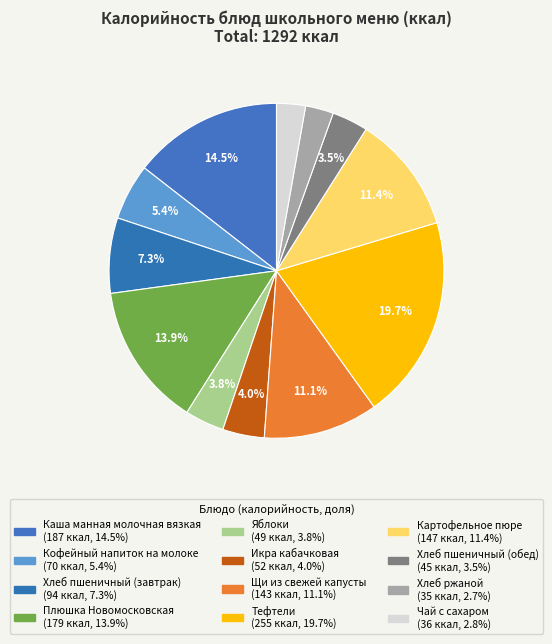

Rank the categories by value from lowest to highest.

Хлеб ржаной, Чай с сахаром, Хлеб пшеничный (обед), Яблоки, Икра кабачковая, Кофейный напиток на молоке, Хлеб пшеничный (завтрак), Щи из свежей капусты, Картофельное пюре, Плюшка Новомосковская, Каша манная молочная вязкая, Тефтели